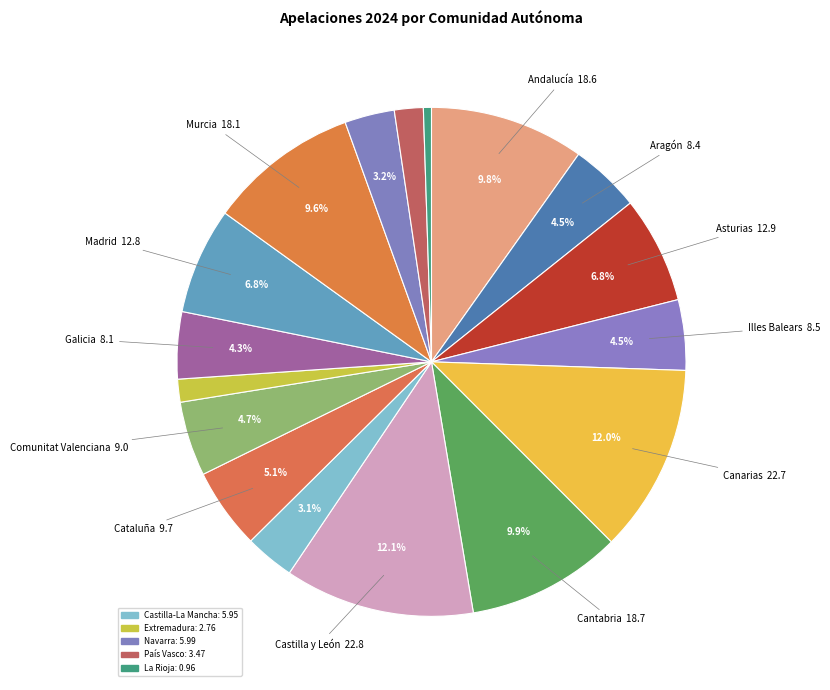

To the nearest percent, what is the average slice percentage?

6%